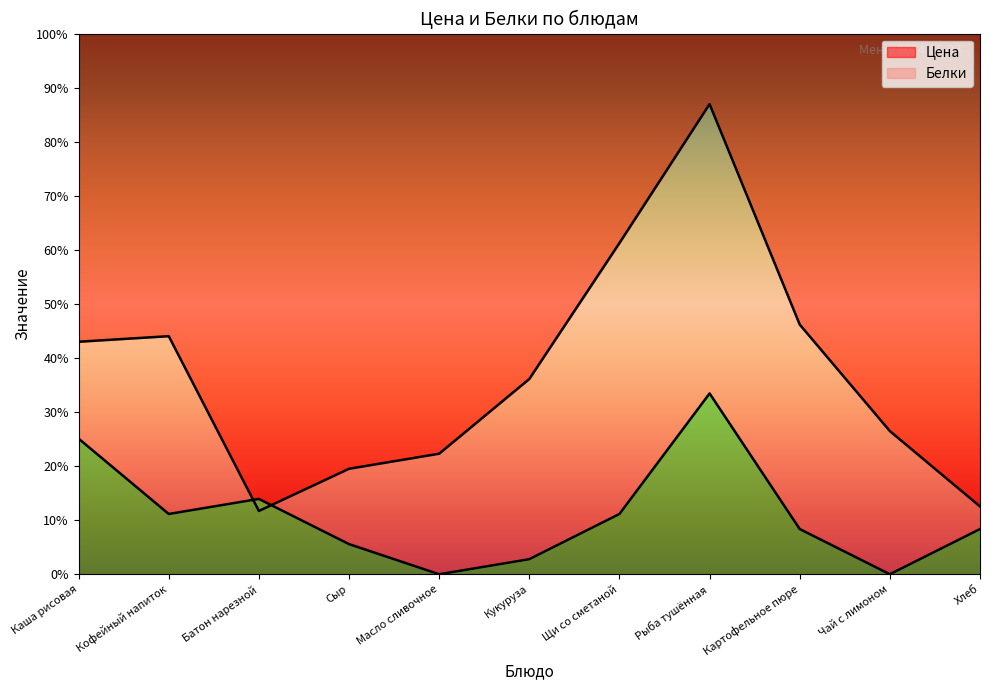

Reading right to left, extract all data points from this chart.

Цена: Хлеб=4.5	Чай с лимоном=9.5	Картофельное пюре=16.6	Рыба тушённая=31.2	Щи со сметаной=22.0	Кукуруза=13.0	Масло сливочное=8.0	Сыр=7.0	Батон нарезной=4.2	Кофейный напиток=15.8	Каша рисовая=15.4
Белки: Хлеб=3.0	Чай с лимоном=0.0	Картофельное пюре=3.0	Рыба тушённая=12.0	Щи со сметаной=4.0	Кукуруза=1.0	Масло сливочное=0.0	Сыр=2.0	Батон нарезной=5.0	Кофейный напиток=4.0	Каша рисовая=9.0